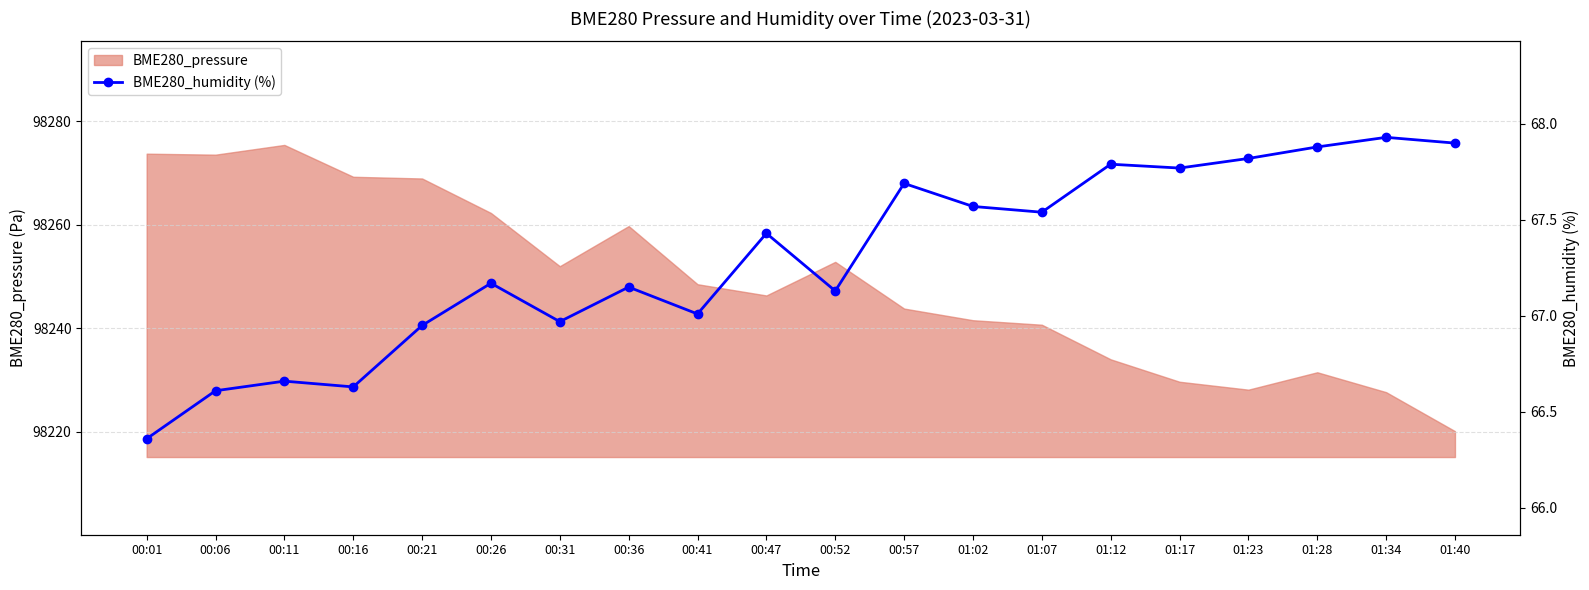

The value at 00:11 is 66.7. True or false?

True